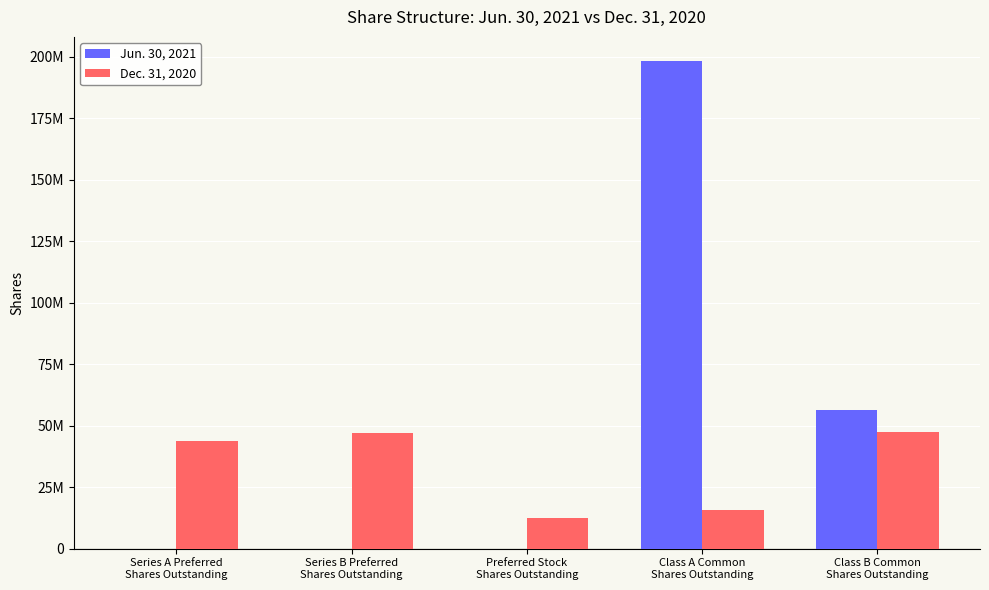

What is the difference between the maximum and minimum values in the Jun. 30, 2021 series?

198090903